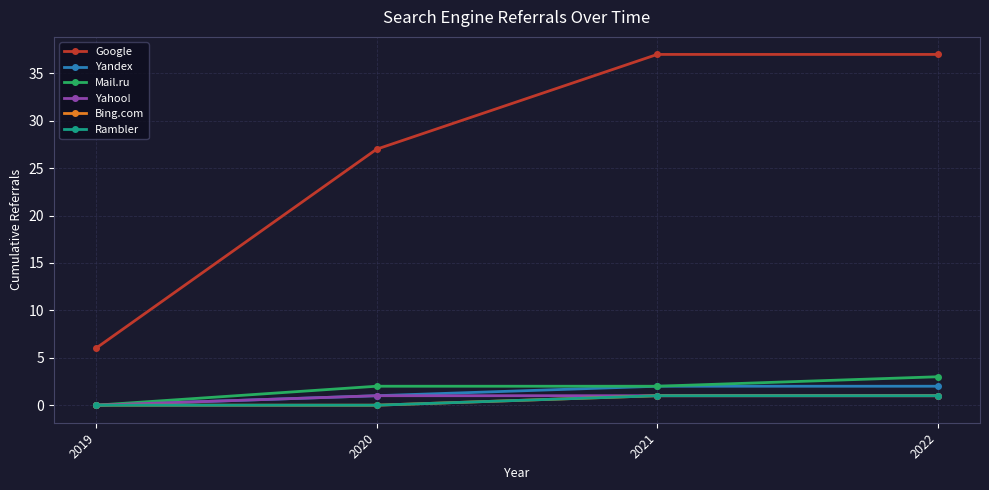

Is it true that Rambler equals 0 at 2020?

True